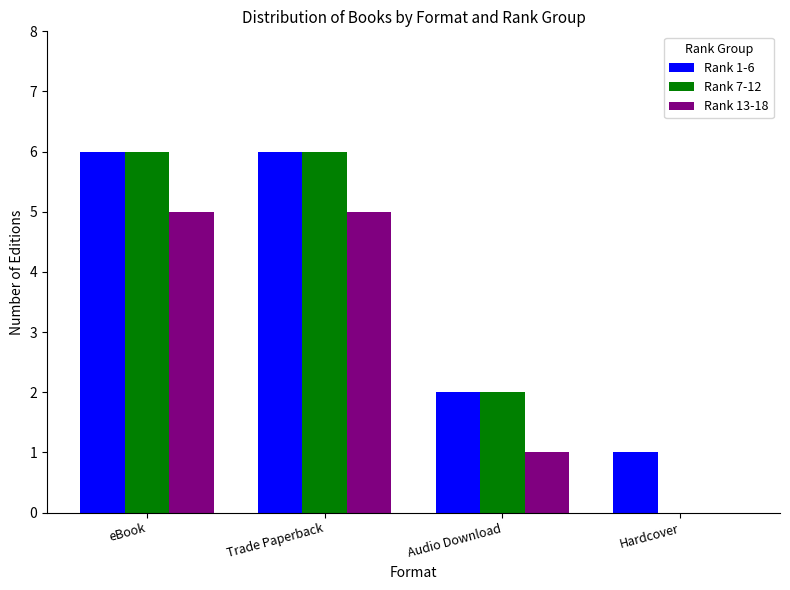

Between eBook and Hardcover, which series saw the biggest shift?

Rank 7-12